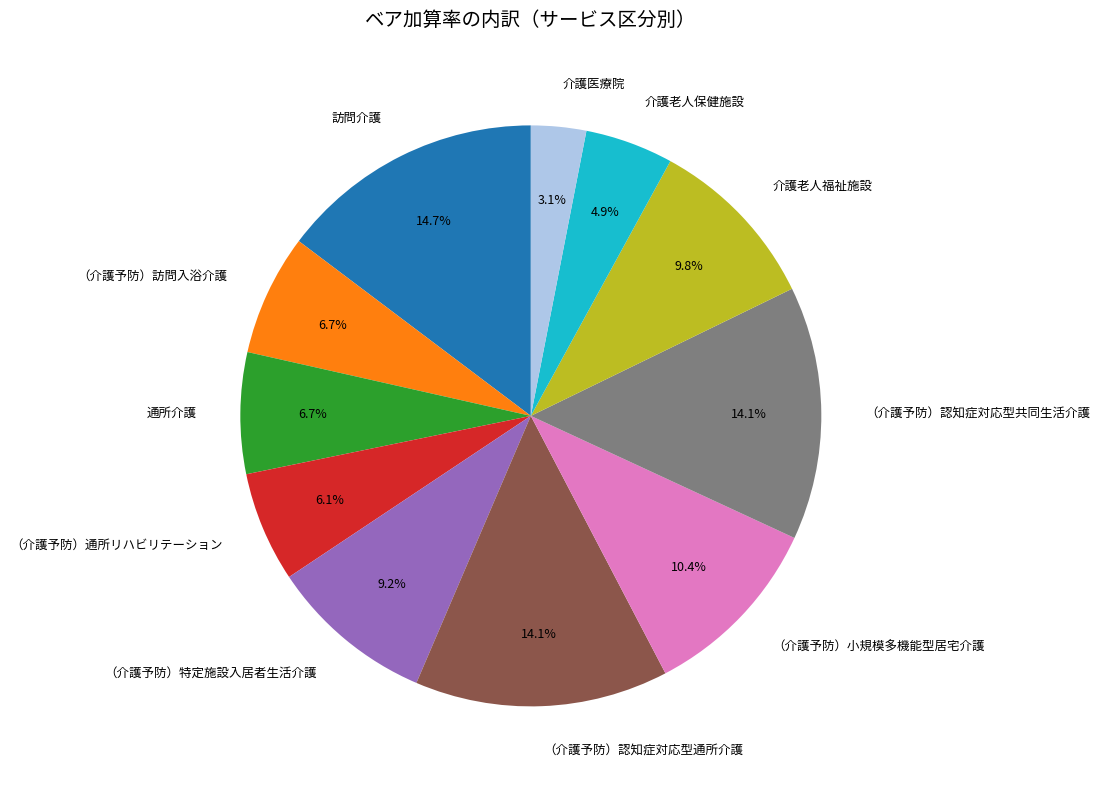

Is there any slice that represents more than half of the pie?

No